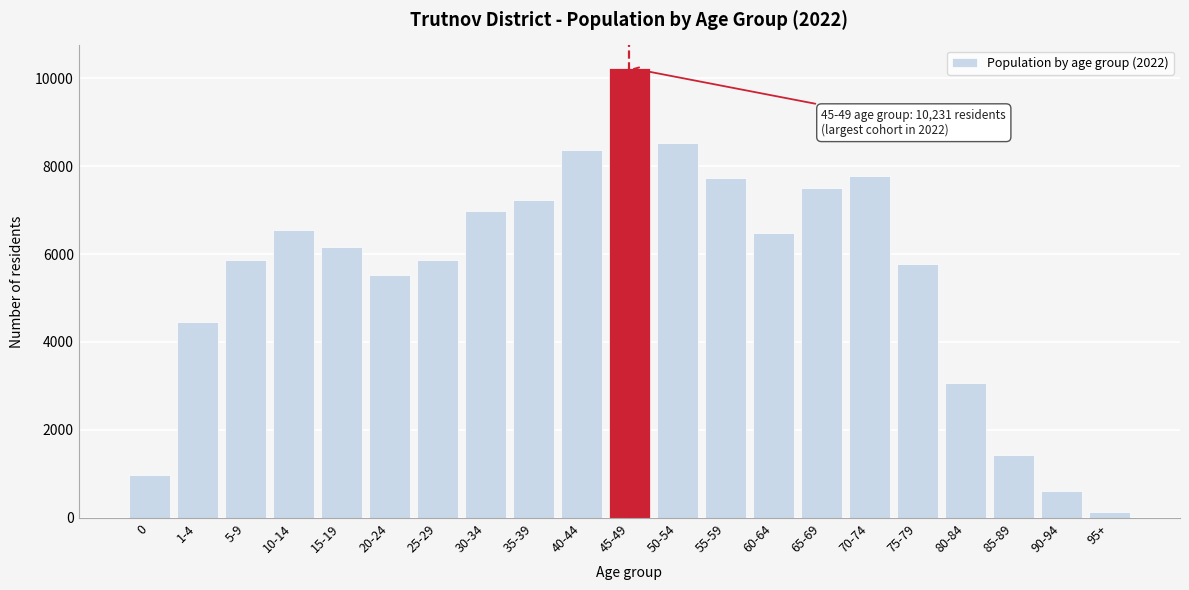

What is the greatest value displayed?

10231